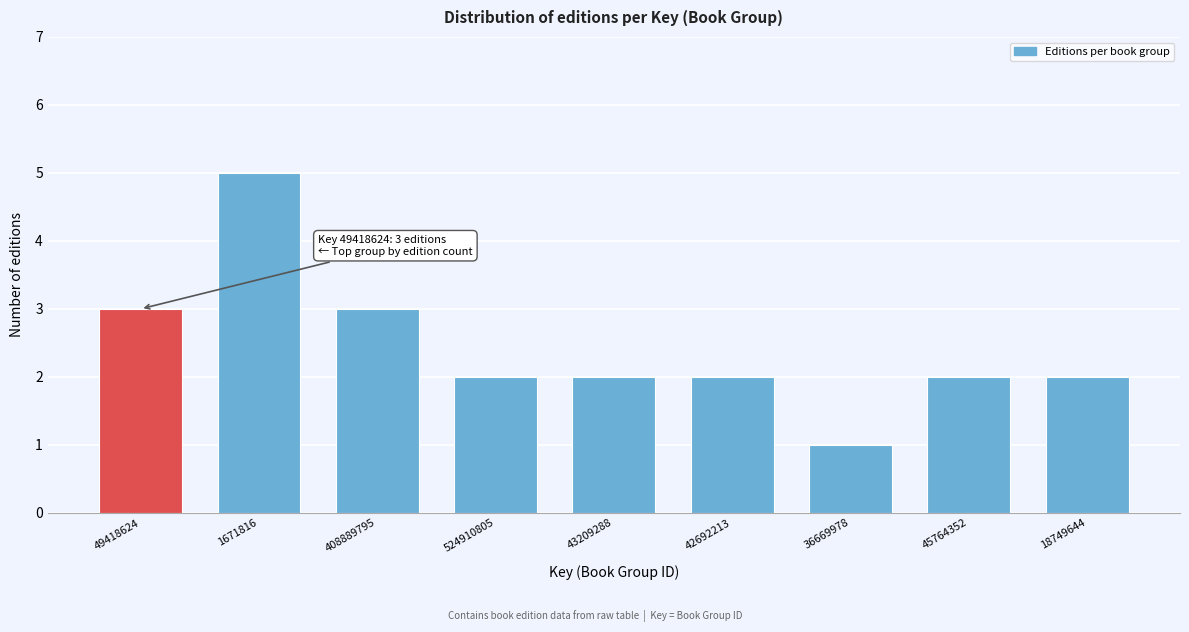

Reading left to right, extract all data points from this chart.

49418624=3	1671816=5	408889795=3	524910805=2	43209288=2	42692213=2	36669978=1	45764352=2	18749644=2